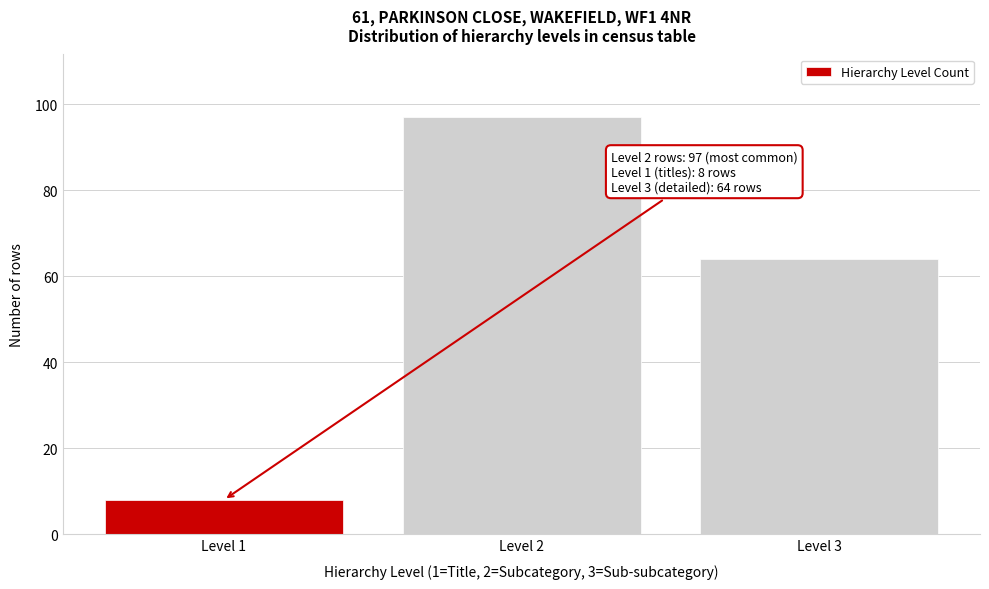

Reading right to left, extract all data points from this chart.

Level 3=64	Level 2=97	Level 1=8